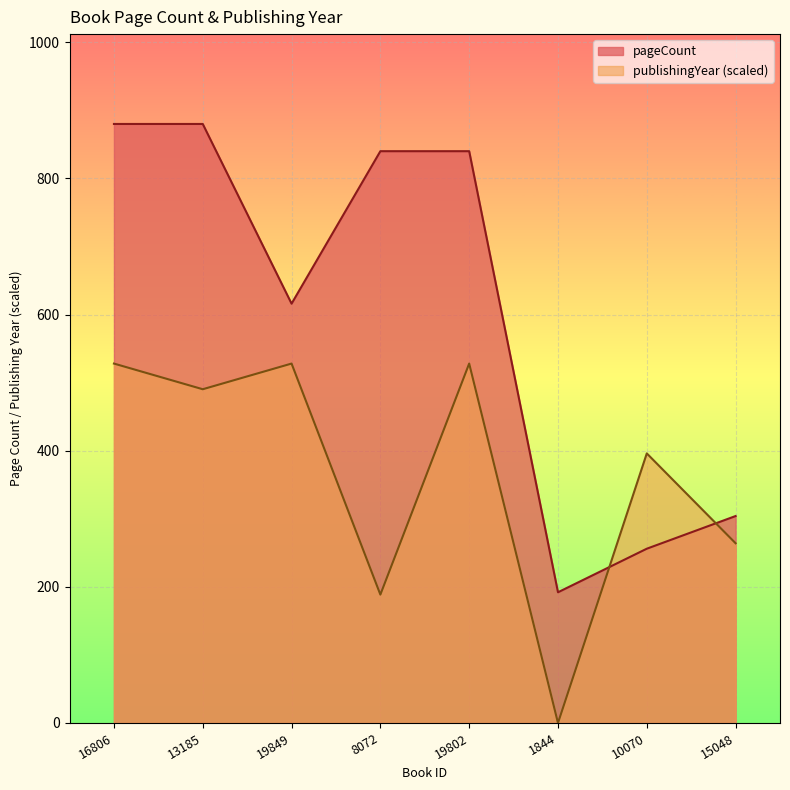

Reading left to right, what are all the values shown in this chart?

pageCount: 16806=880.0	13185=880.0	19849=616.0	8072=840.0	19802=840.0	1844=192.0	10070=256.0	15048=304.0
publishingYear: 16806=528.0	13185=490.3	19849=528.0	8072=188.6	19802=528.0	1844=0.0	10070=396.0	15048=264.0